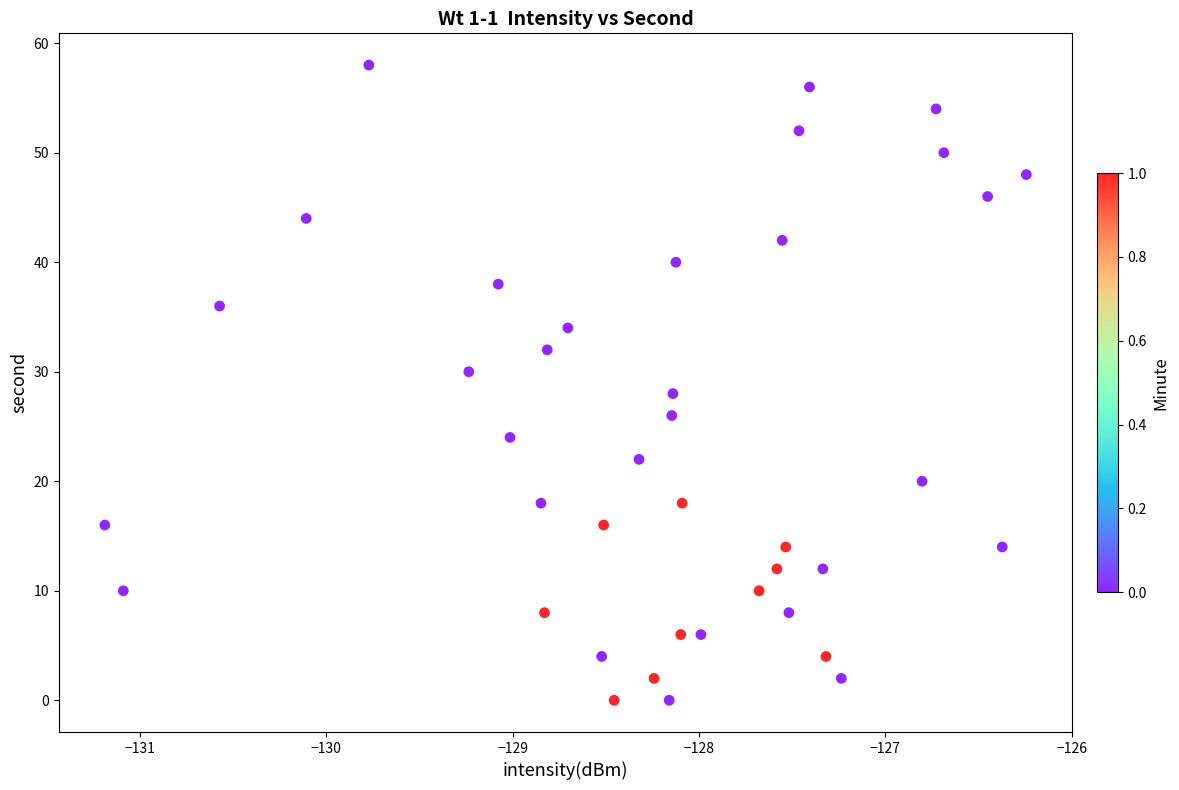

What is the range of Y values (max minus min)?

58